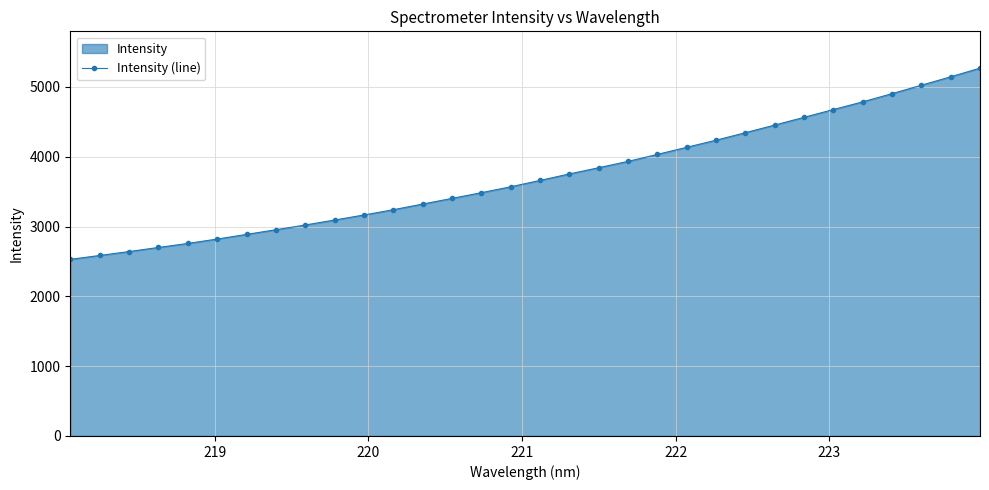

How many values are below 3661?

16